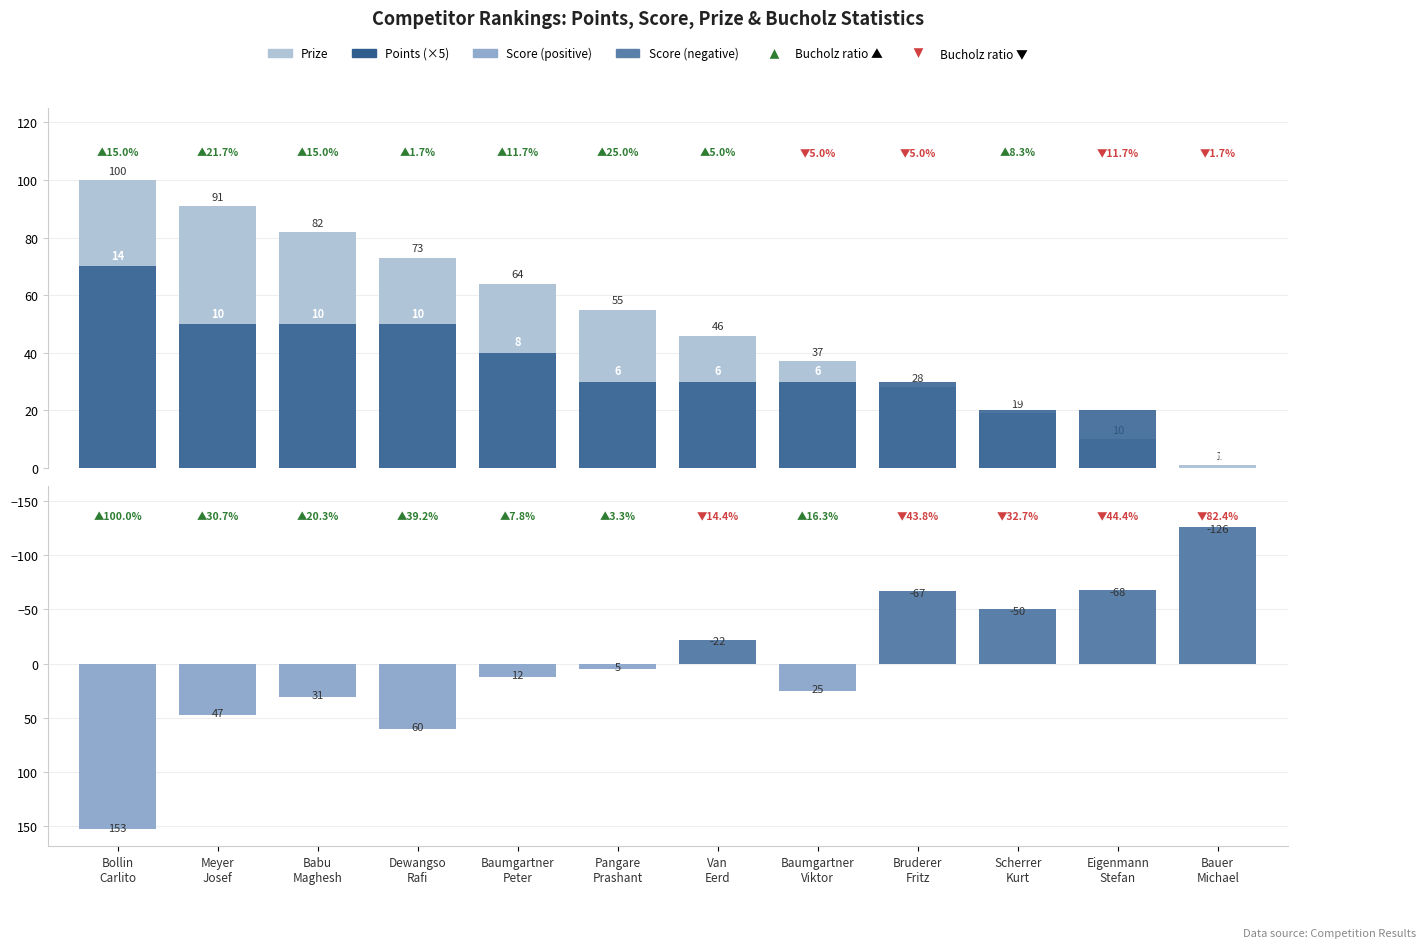

What is the total value across all series at Babu
Maghesh?

163